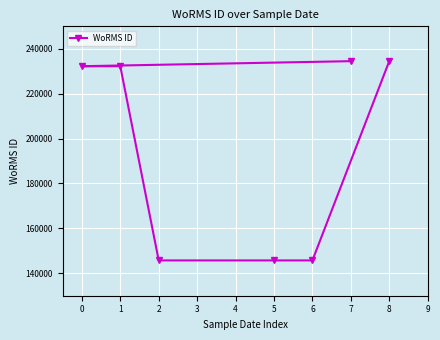

What is the sum of the values at 1 and 5?

377952